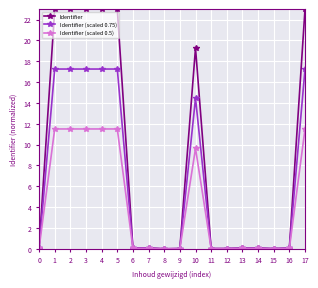

Is this an area chart (filled region under the line)?

No